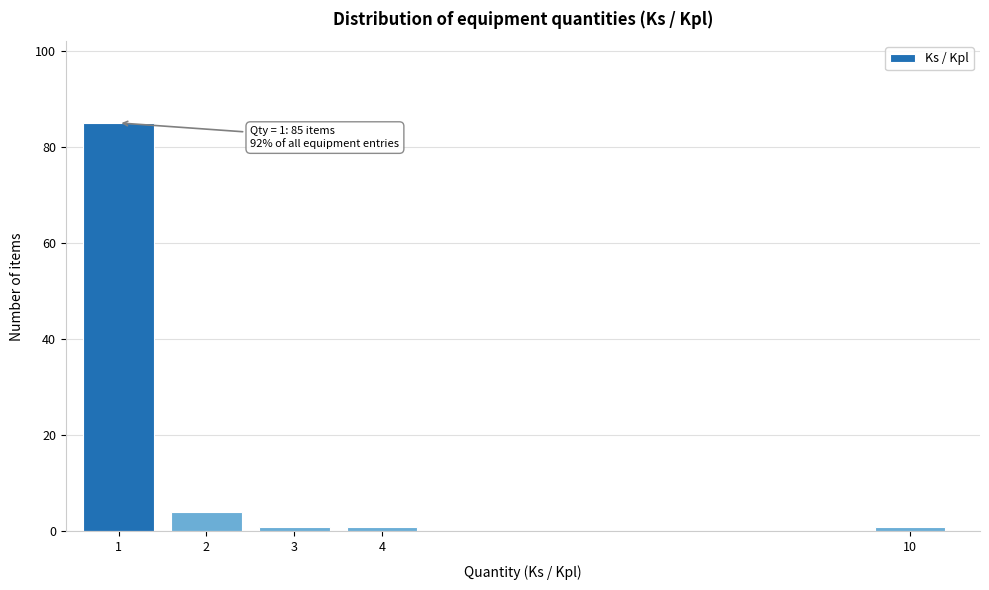

Reading right to left, list all the values displayed in this chart.

1	1	1	4	85